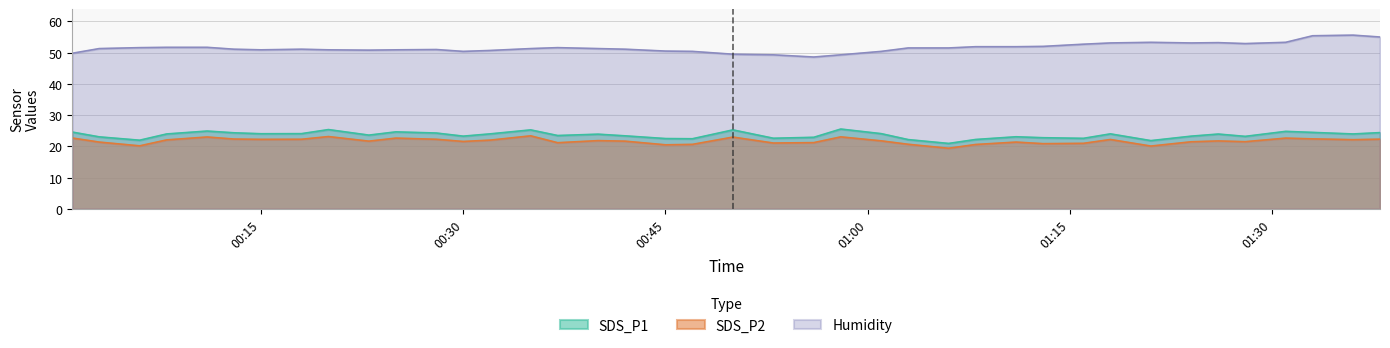

What is the difference between the maximum and minimum values in the Humidity series?

7.0